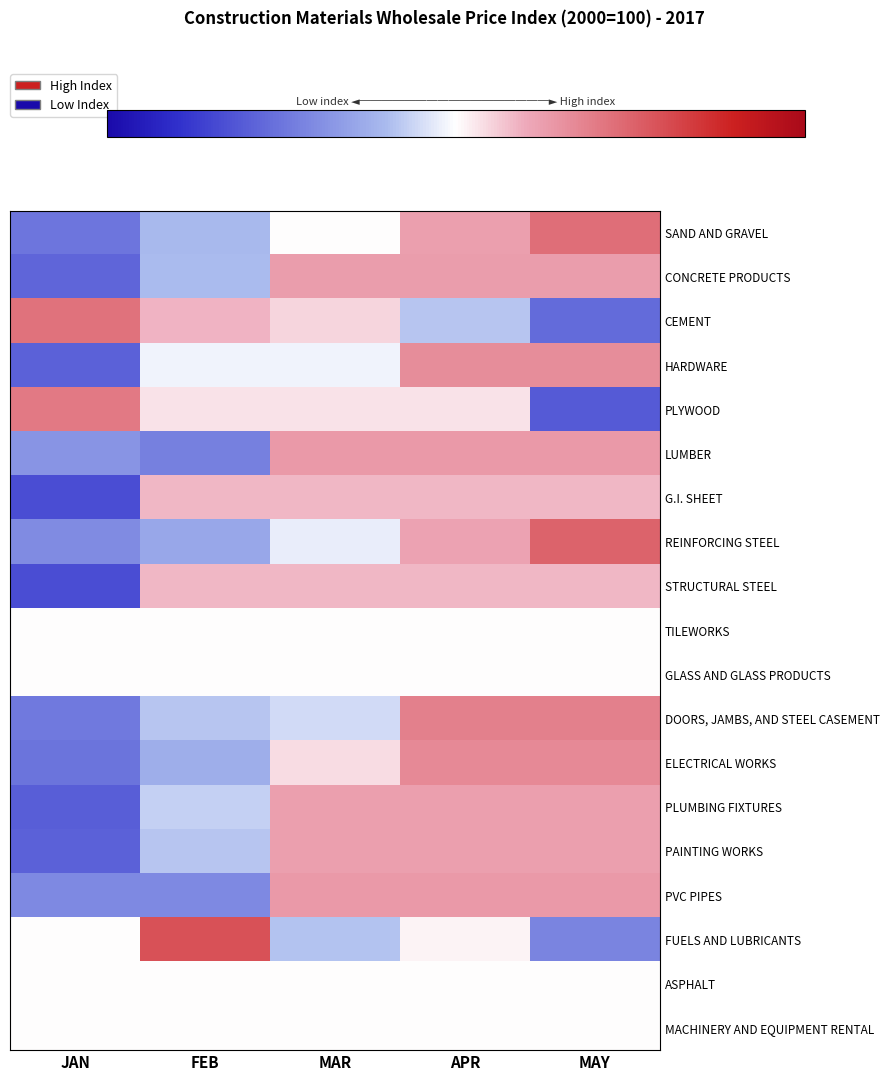

Reading right to left, list all the values displayed in this chart.

SAND AND GRAVEL: MAY=1.4	APR=0.7	MAR=0.0	FEB=-0.6	JAN=-1.5
CONCRETE PRODUCTS: MAY=0.8	APR=0.8	MAR=0.8	FEB=-0.6	JAN=-1.7
CEMENT: MAY=-1.6	APR=-0.5	MAR=0.3	FEB=0.5	JAN=1.3
HARDWARE: MAY=1.0	APR=1.0	MAR=-0.1	FEB=-0.1	JAN=-1.7
PLYWOOD: MAY=-1.8	APR=0.2	MAR=0.2	FEB=0.2	JAN=1.2
LUMBER: MAY=0.8	APR=0.8	MAR=0.8	FEB=-1.3	JAN=-1.1
G.I. SHEET: MAY=0.5	APR=0.5	MAR=0.5	FEB=0.5	JAN=-2.0
REINFORCING STEEL: MAY=1.5	APR=0.7	MAR=-0.1	FEB=-0.9	JAN=-1.2
STRUCTURAL STEEL: MAY=0.5	APR=0.5	MAR=0.5	FEB=0.5	JAN=-2.0
TILEWORKS: MAY=0.0	APR=0.0	MAR=0.0	FEB=0.0	JAN=0.0
GLASS AND GLASS PRODUCTS: MAY=0.0	APR=0.0	MAR=0.0	FEB=0.0	JAN=0.0
DOORS, JAMBS, AND STEEL CASEMENT: MAY=1.1	APR=1.1	MAR=-0.3	FEB=-0.5	JAN=-1.4
ELECTRICAL WORKS: MAY=1.0	APR=1.0	MAR=0.3	FEB=-0.8	JAN=-1.5
PLUMBING FIXTURES: MAY=0.7	APR=0.7	MAR=0.7	FEB=-0.4	JAN=-1.8
PAINTING WORKS: MAY=0.7	APR=0.7	MAR=0.7	FEB=-0.5	JAN=-1.8
PVC PIPES: MAY=0.8	APR=0.8	MAR=0.8	FEB=-1.2	JAN=-1.2
FUELS AND LUBRICANTS: MAY=-1.3	APR=0.1	MAR=-0.5	FEB=1.7	JAN=0.0
ASPHALT: MAY=0.0	APR=0.0	MAR=0.0	FEB=0.0	JAN=0.0
MACHINERY AND EQUIPMENT RENTAL: MAY=0.0	APR=0.0	MAR=0.0	FEB=0.0	JAN=0.0